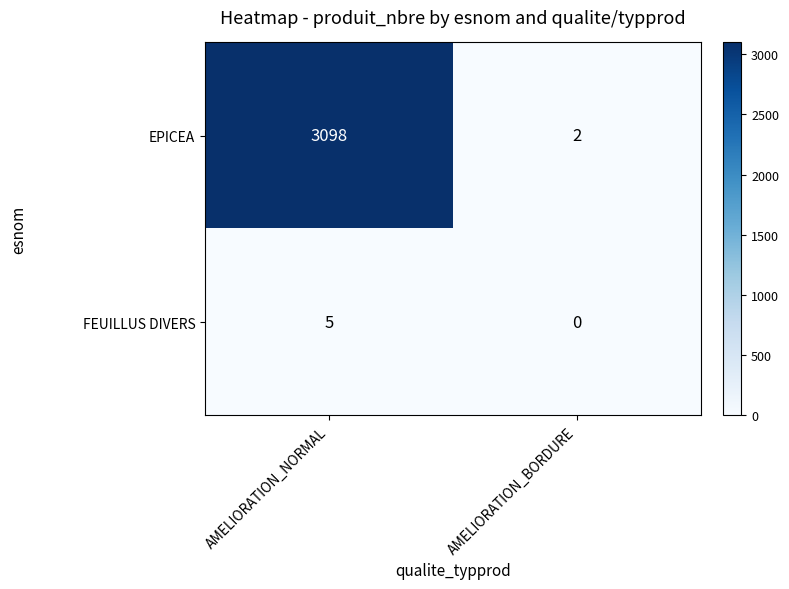

What is the difference between the maximum and minimum values in the EPICEA series?

3096